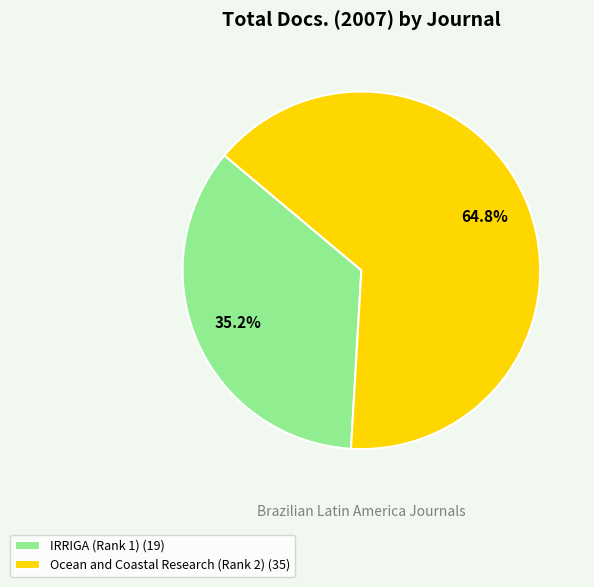

How many segments does this pie chart have?

2